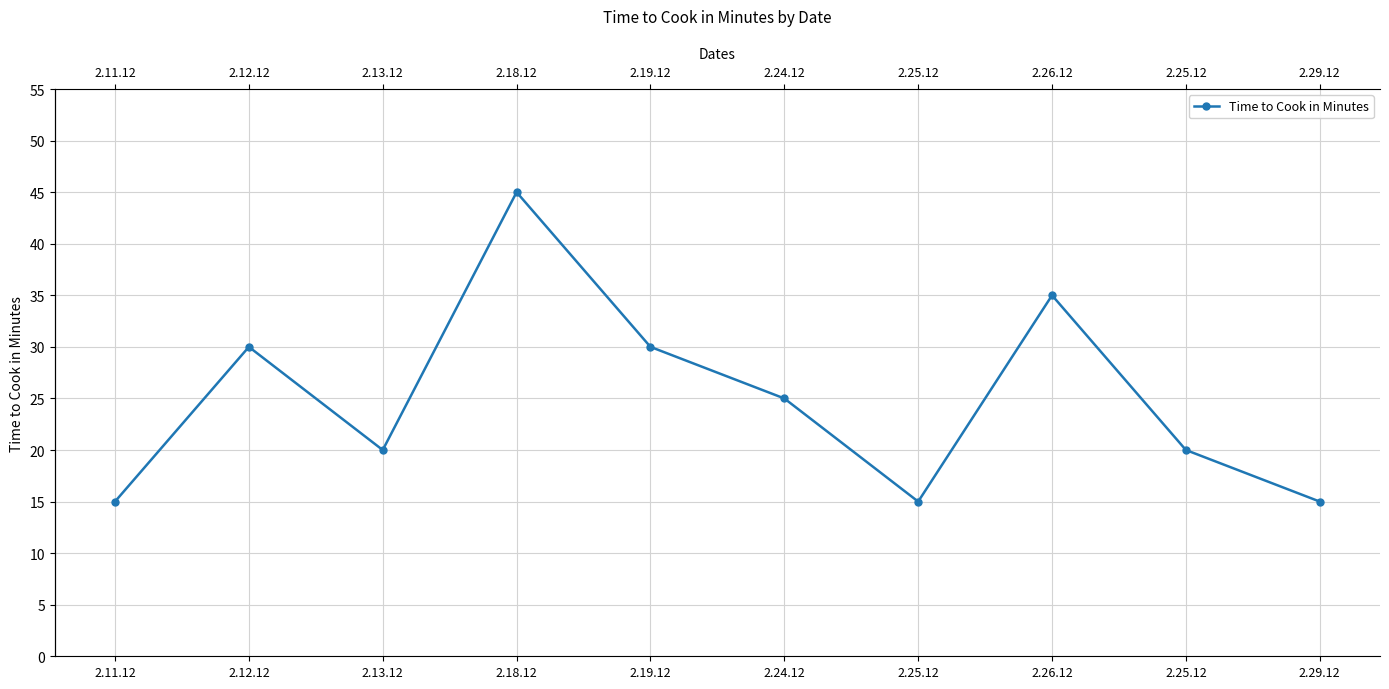

How many lines are shown in the chart?

1